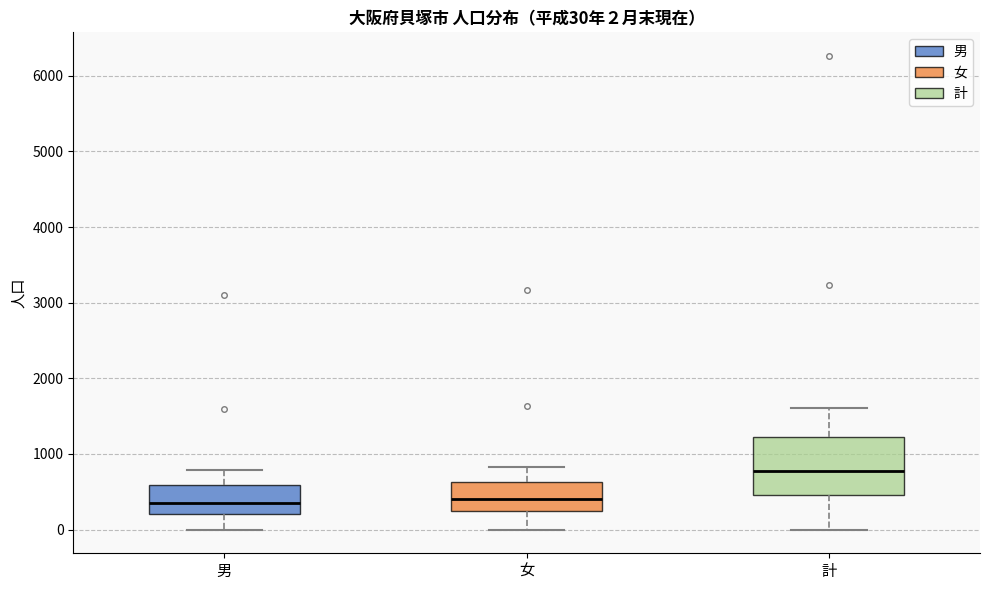

Which box's median line is the highest?

計